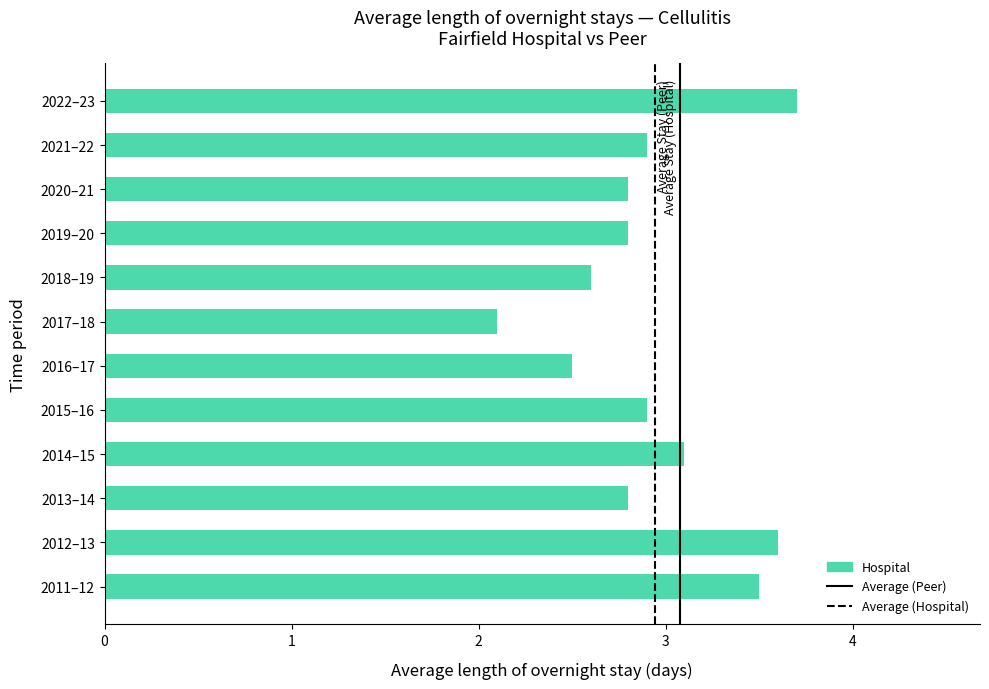

Which label corresponds to the largest value in the chart?

2022–23